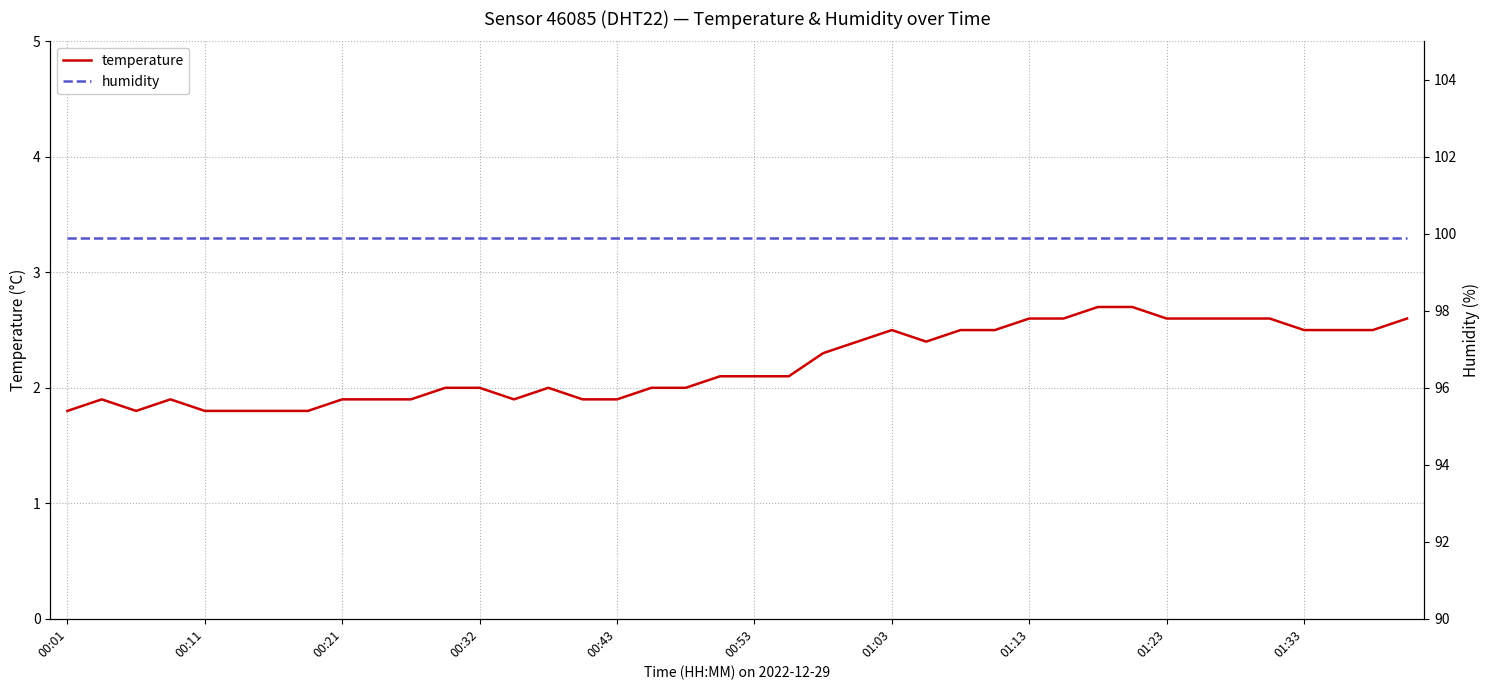

Reading right to left, list all the values displayed in this chart.

temperature: 2.6	2.5	2.5	2.5	2.6	2.6	2.6	2.6	2.7	2.7	2.6	2.6	2.5	2.5	2.4	2.5	2.4	2.3	2.1	2.1	2.1	2.0	2.0	1.9	1.9	2.0	1.9	2.0	2.0	1.9	1.9	1.9	1.8	1.8	1.8	1.8	1.9	1.8	1.9	1.8
humidity: 99.9	99.9	99.9	99.9	99.9	99.9	99.9	99.9	99.9	99.9	99.9	99.9	99.9	99.9	99.9	99.9	99.9	99.9	99.9	99.9	99.9	99.9	99.9	99.9	99.9	99.9	99.9	99.9	99.9	99.9	99.9	99.9	99.9	99.9	99.9	99.9	99.9	99.9	99.9	99.9